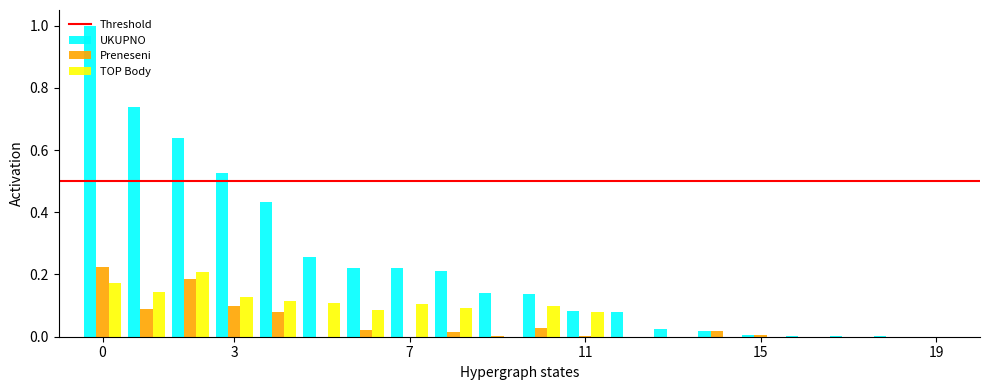

How many groups of bars are there?

20